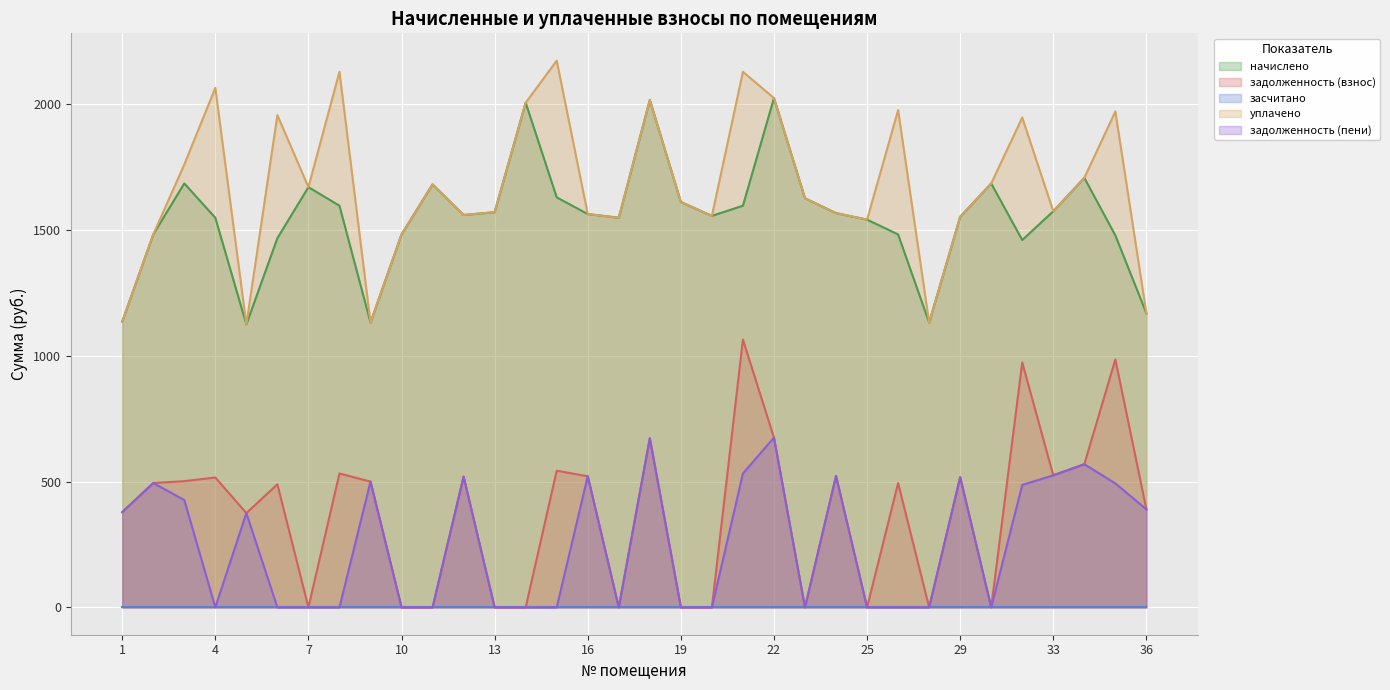

True or false: задолженность (пени) and уплачено intersect in this chart.

False